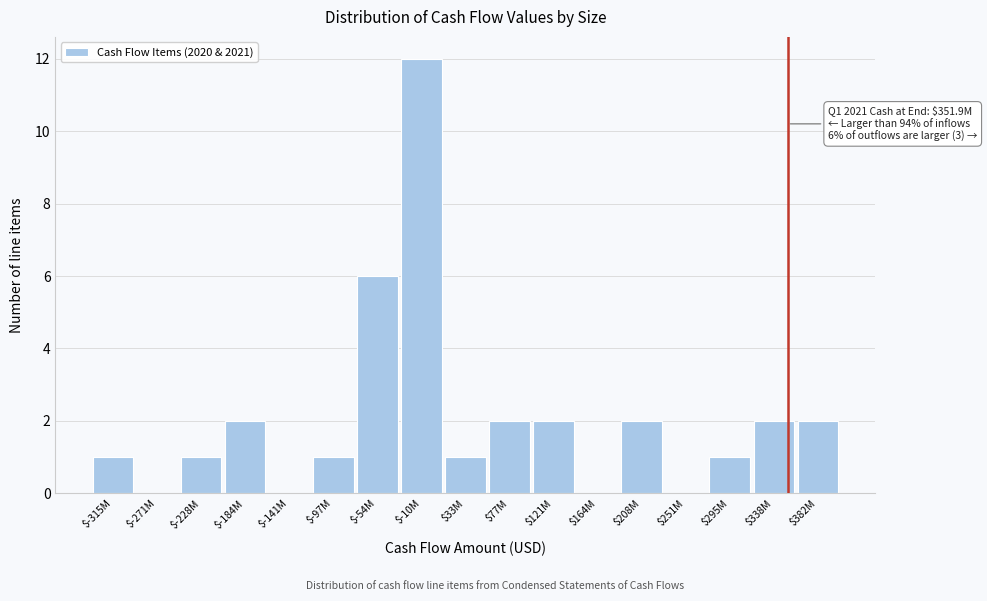

Which category has the highest value across all series?

$-10M